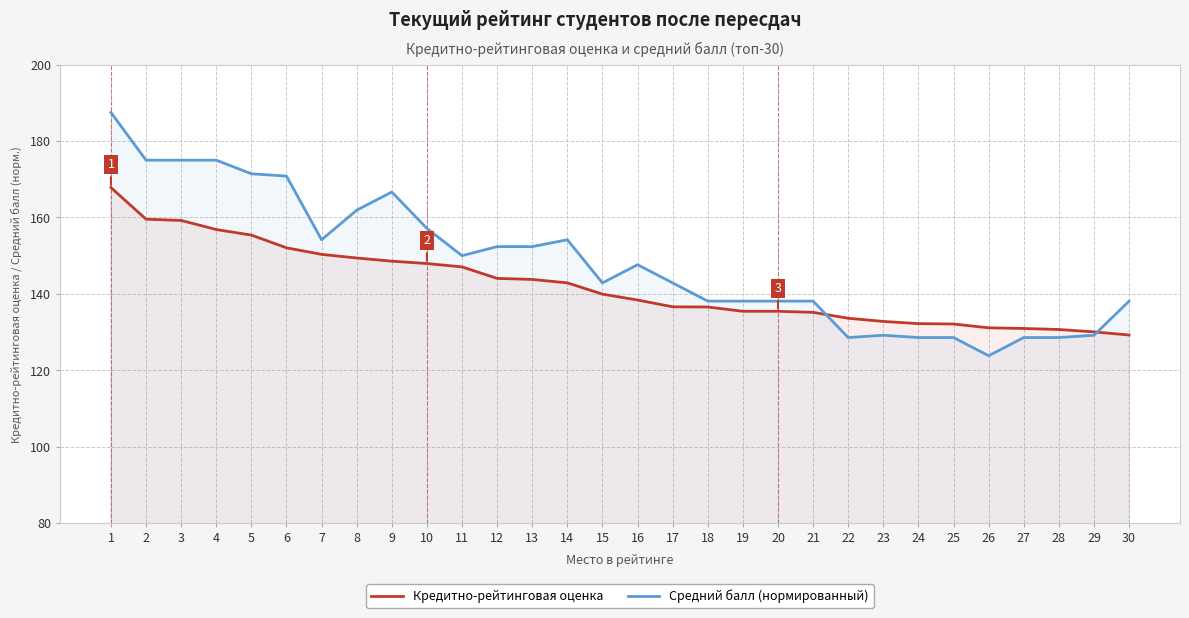

True or false: Кредитно-рейтинговая оценка has a value of 142.9 at 14.

True